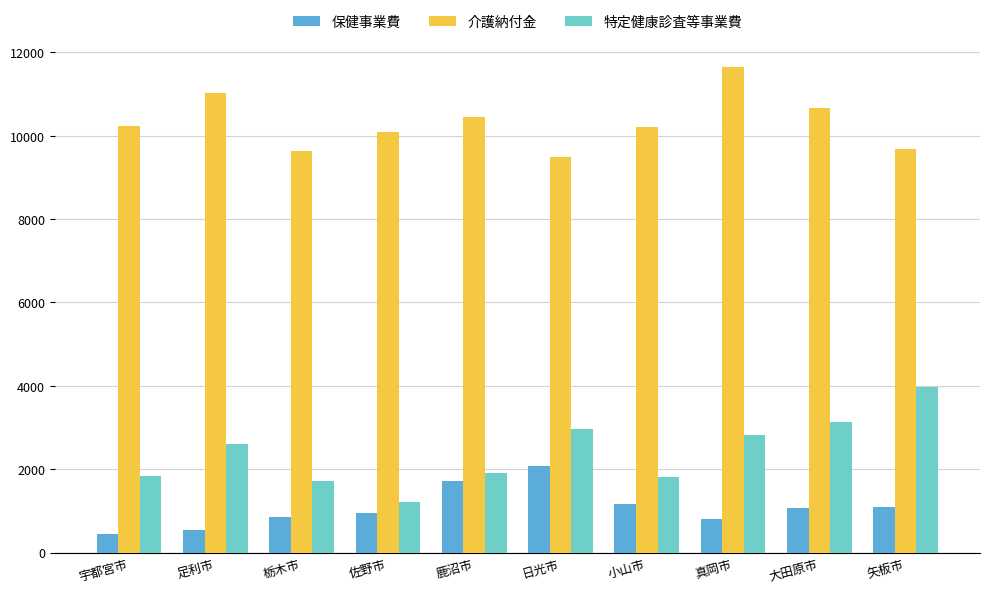

Read the 保健事業費 value at 矢板市, to the nearest 50.

1100